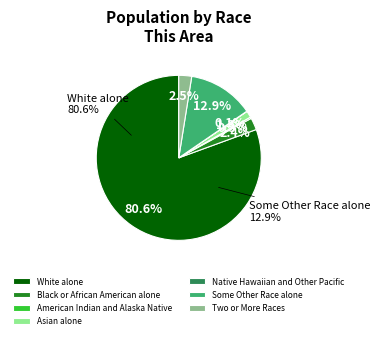

Which slice is the smallest?

Native Hawaiian and Other Pacific